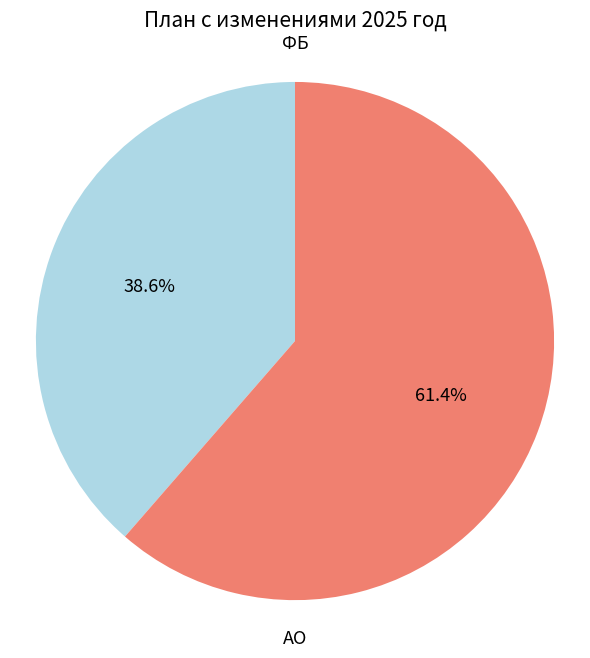

What percentage is the АО slice, to the nearest percent?

61%